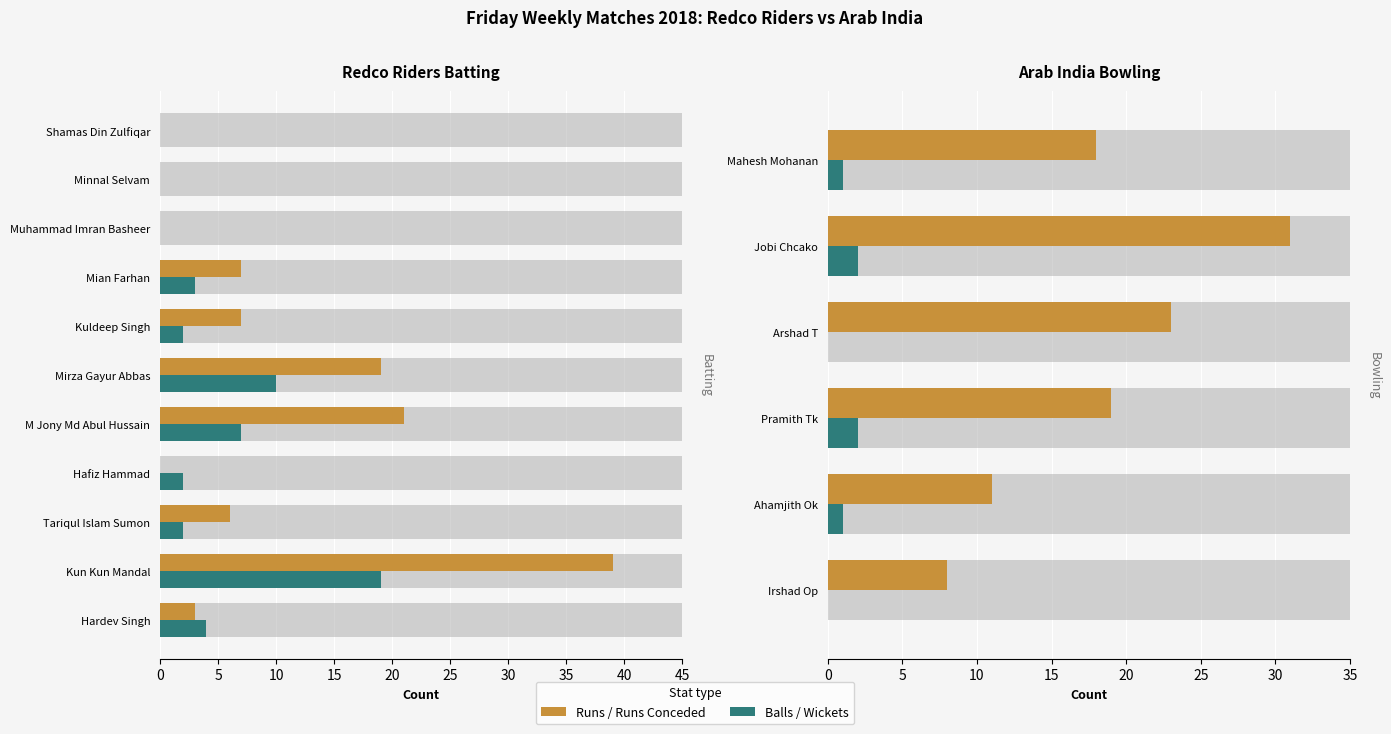

What is the total value across all series at M Jony Md Abul Hussain?

28